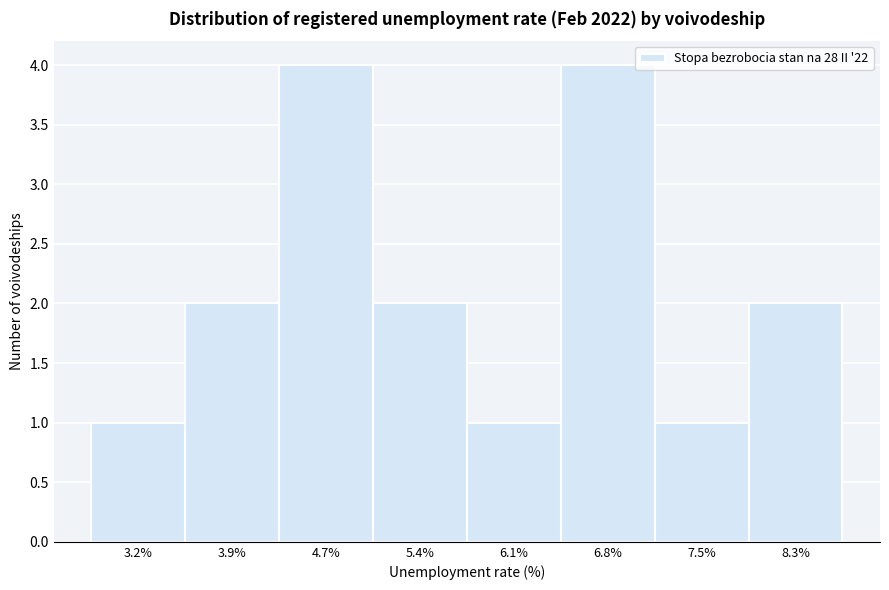

Reading left to right, what are all the values shown in this chart?

3.2%=1	3.9%=2	4.7%=4	5.4%=2	6.1%=1	6.8%=4	7.5%=1	8.3%=2